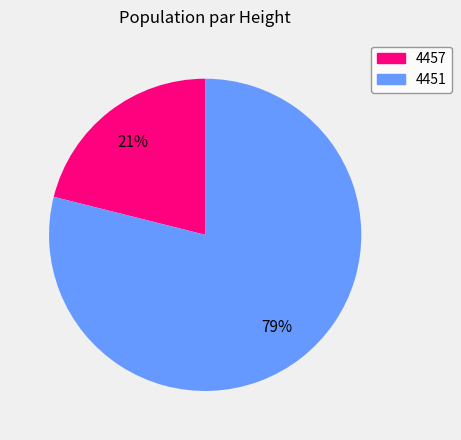

Does 4457 account for over 50% of the chart?

No